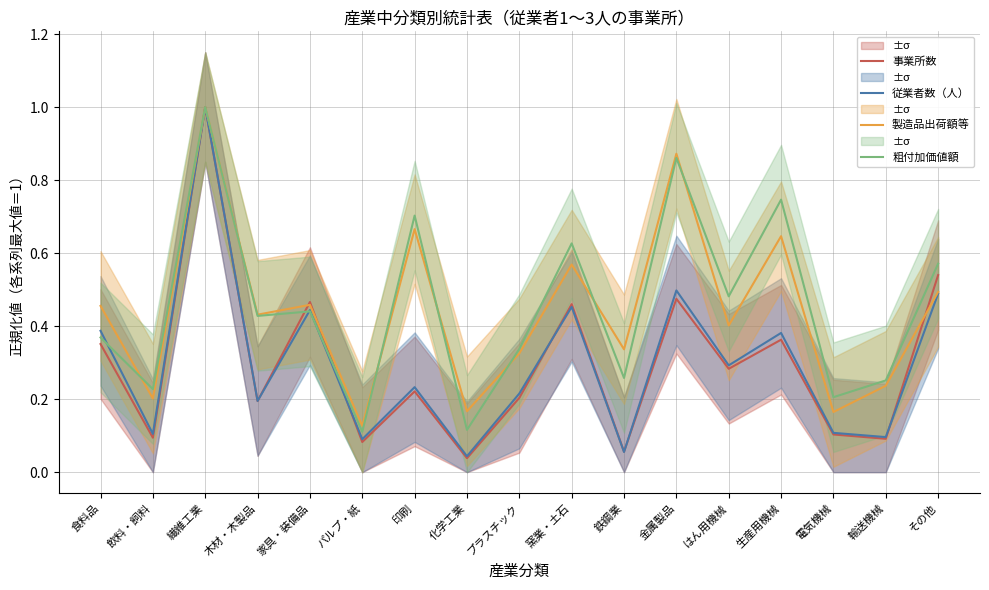

After their last crossing, which series has the higher values: 粗付加価値額 or 従業者数（人）?

粗付加価値額